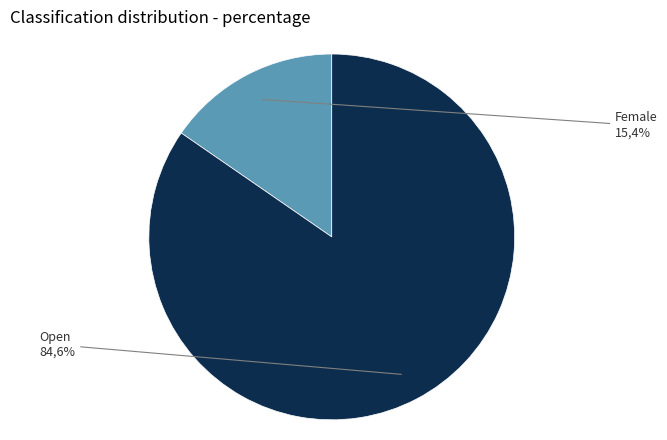

Does any single category account for the majority?

Yes